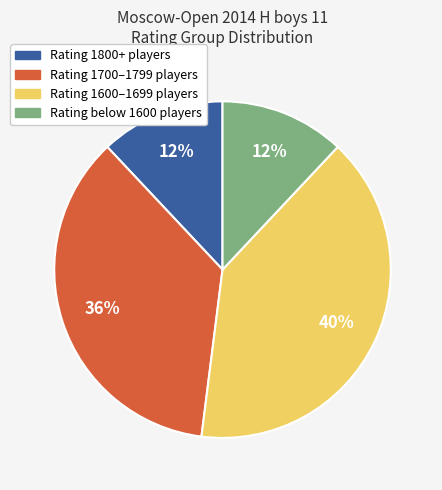

To the nearest percent, what is the difference between the largest and smallest slice percentages?

28%